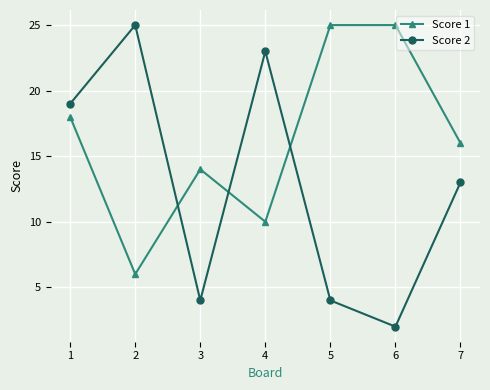

Reading left to right, list all the values displayed in this chart.

Score 1: 18	6	14	10	25	25	16
Score 2: 19	25	4	23	4	2	13